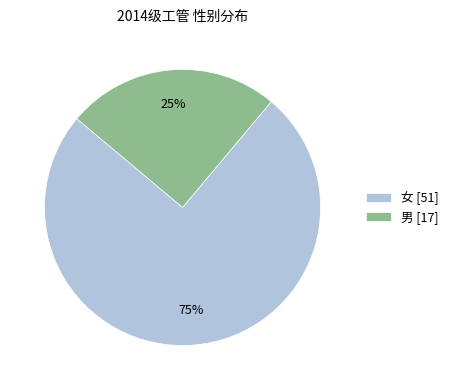

To the nearest percent, what percentage of the pie is 男?

25%